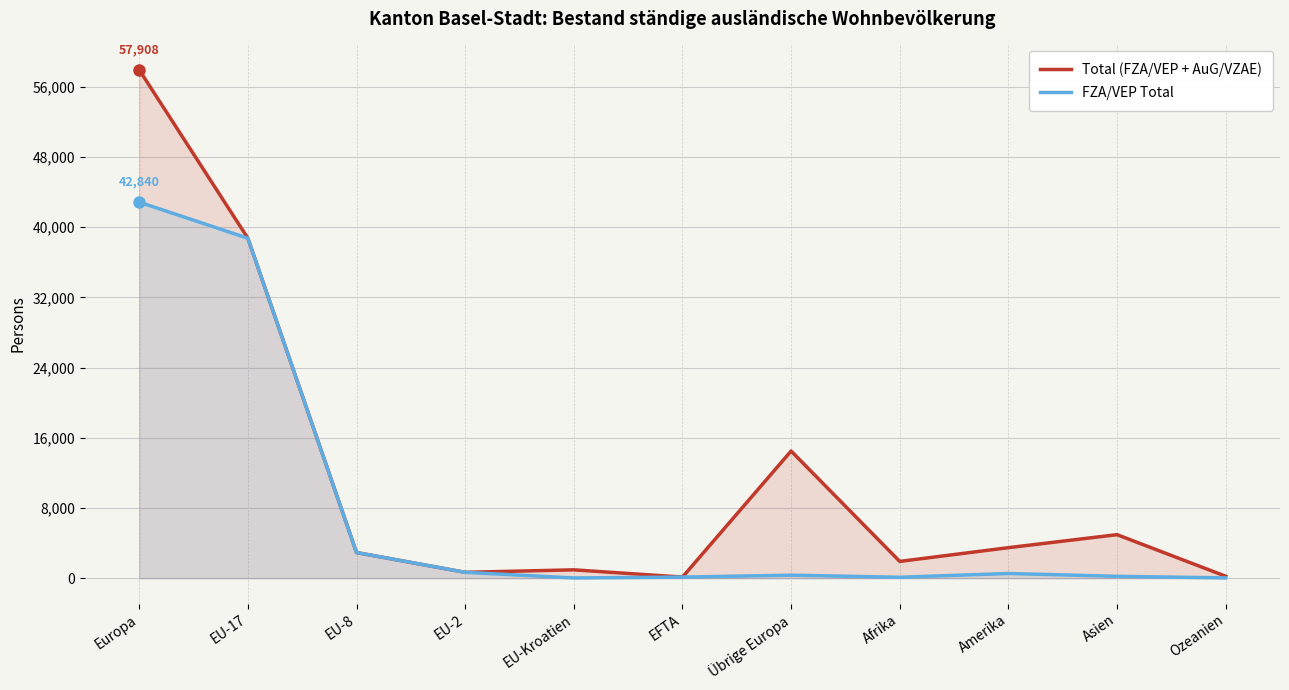

What is the average value of the Total (FZA/VEP + AuG/VZAE) series?

11491